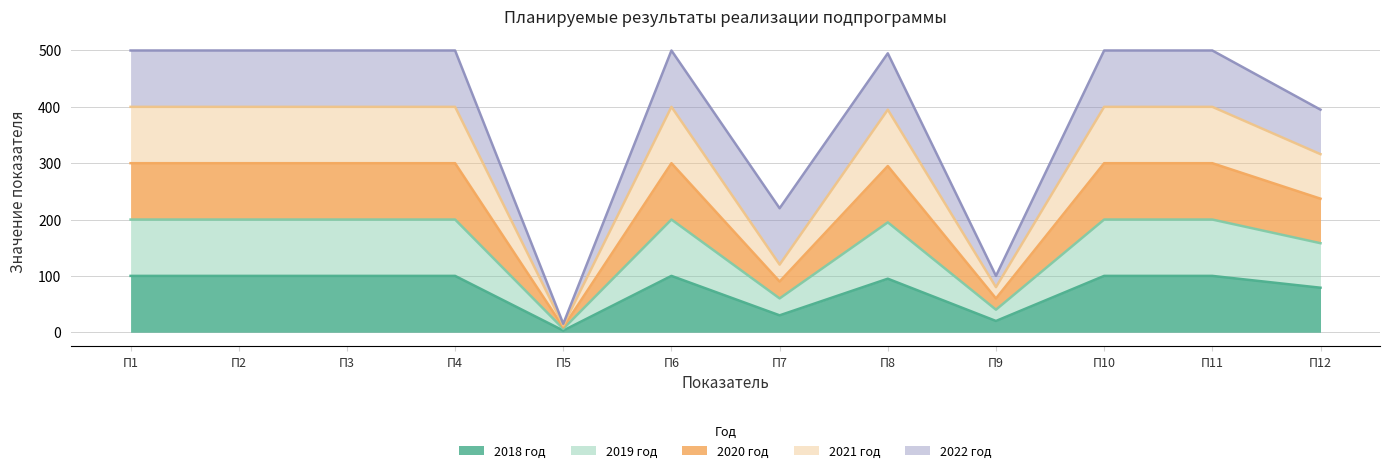

What is the maximum value for 2020 год?

300